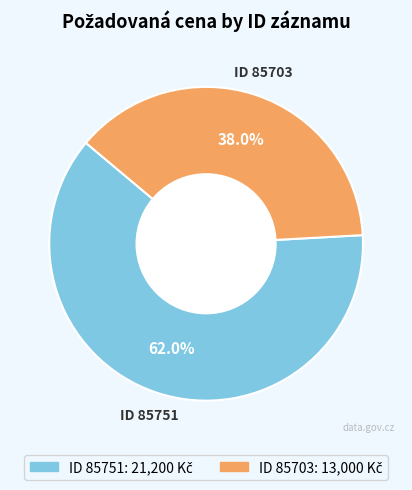

Is there a majority slice in this chart?

Yes